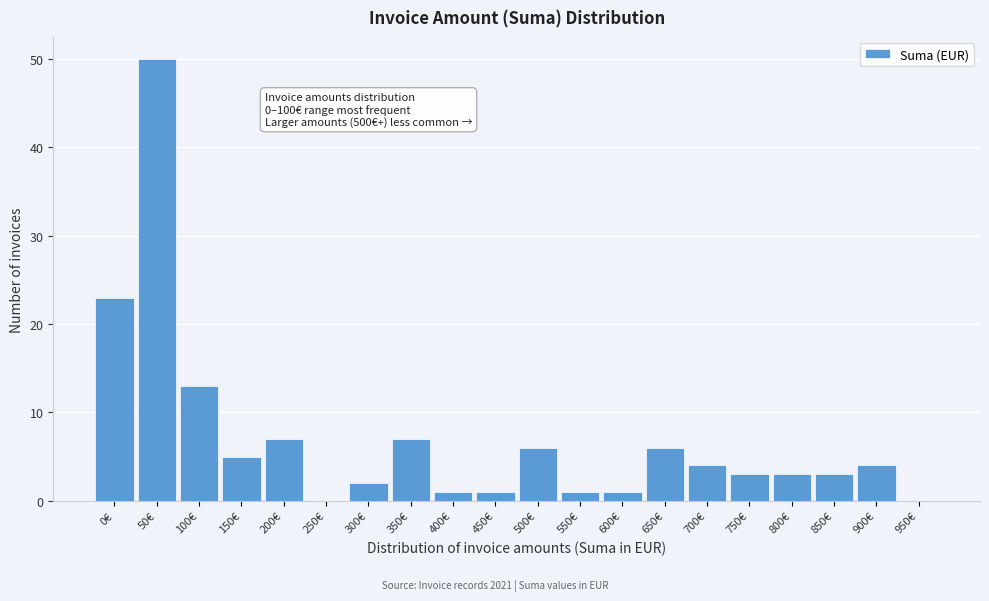

Reading left to right, list all the values displayed in this chart.

0€=23	50€=50	100€=13	150€=5	200€=7	250€=0	300€=2	350€=7	400€=1	450€=1	500€=6	550€=1	600€=1	650€=6	700€=4	750€=3	800€=3	850€=3	900€=4	950€=0